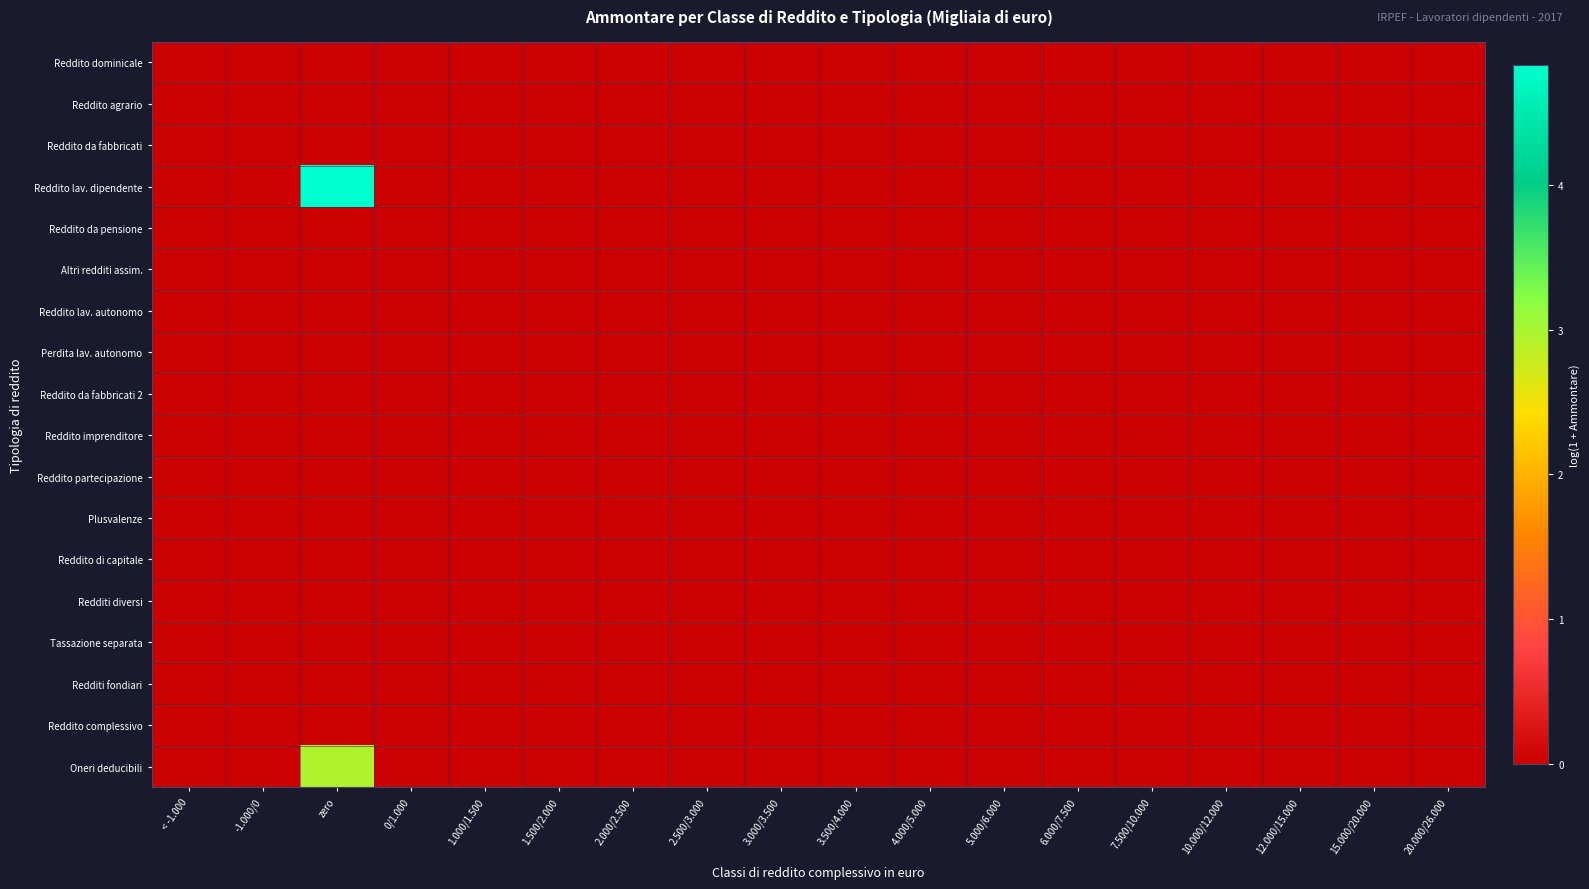

Reading right to left, what are all the values shown in this chart?

Reddito dominicale: 20.000/26.000=0.0	15.000/20.000=0.0	12.000/15.000=0.0	10.000/12.000=0.0	7.500/10.000=0.0	6.000/7.500=0.0	5.000/6.000=0.0	4.000/5.000=0.0	3.500/4.000=0.0	3.000/3.500=0.0	2.500/3.000=0.0	2.000/2.500=0.0	1.500/2.000=0.0	1.000/1.500=0.0	0/1.000=0.0	zero=0.0	-1.000/0=0.0	< -1.000=0.0
Reddito agrario: 20.000/26.000=0.0	15.000/20.000=0.0	12.000/15.000=0.0	10.000/12.000=0.0	7.500/10.000=0.0	6.000/7.500=0.0	5.000/6.000=0.0	4.000/5.000=0.0	3.500/4.000=0.0	3.000/3.500=0.0	2.500/3.000=0.0	2.000/2.500=0.0	1.500/2.000=0.0	1.000/1.500=0.0	0/1.000=0.0	zero=0.0	-1.000/0=0.0	< -1.000=0.0
Reddito da fabbricati: 20.000/26.000=0.0	15.000/20.000=0.0	12.000/15.000=0.0	10.000/12.000=0.0	7.500/10.000=0.0	6.000/7.500=0.0	5.000/6.000=0.0	4.000/5.000=0.0	3.500/4.000=0.0	3.000/3.500=0.0	2.500/3.000=0.0	2.000/2.500=0.0	1.500/2.000=0.0	1.000/1.500=0.0	0/1.000=0.0	zero=0.0	-1.000/0=0.0	< -1.000=0.0
Reddito lav. dipendente: 20.000/26.000=0.0	15.000/20.000=0.0	12.000/15.000=0.0	10.000/12.000=0.0	7.500/10.000=0.0	6.000/7.500=0.0	5.000/6.000=0.0	4.000/5.000=0.0	3.500/4.000=0.0	3.000/3.500=0.0	2.500/3.000=0.0	2.000/2.500=0.0	1.500/2.000=0.0	1.000/1.500=0.0	0/1.000=0.0	zero=4.8	-1.000/0=0.0	< -1.000=0.0
Reddito da pensione: 20.000/26.000=0.0	15.000/20.000=0.0	12.000/15.000=0.0	10.000/12.000=0.0	7.500/10.000=0.0	6.000/7.500=0.0	5.000/6.000=0.0	4.000/5.000=0.0	3.500/4.000=0.0	3.000/3.500=0.0	2.500/3.000=0.0	2.000/2.500=0.0	1.500/2.000=0.0	1.000/1.500=0.0	0/1.000=0.0	zero=0.0	-1.000/0=0.0	< -1.000=0.0
Altri redditi assim.: 20.000/26.000=0.0	15.000/20.000=0.0	12.000/15.000=0.0	10.000/12.000=0.0	7.500/10.000=0.0	6.000/7.500=0.0	5.000/6.000=0.0	4.000/5.000=0.0	3.500/4.000=0.0	3.000/3.500=0.0	2.500/3.000=0.0	2.000/2.500=0.0	1.500/2.000=0.0	1.000/1.500=0.0	0/1.000=0.0	zero=0.0	-1.000/0=0.0	< -1.000=0.0
Reddito lav. autonomo: 20.000/26.000=0.0	15.000/20.000=0.0	12.000/15.000=0.0	10.000/12.000=0.0	7.500/10.000=0.0	6.000/7.500=0.0	5.000/6.000=0.0	4.000/5.000=0.0	3.500/4.000=0.0	3.000/3.500=0.0	2.500/3.000=0.0	2.000/2.500=0.0	1.500/2.000=0.0	1.000/1.500=0.0	0/1.000=0.0	zero=0.0	-1.000/0=0.0	< -1.000=0.0
Perdita lav. autonomo: 20.000/26.000=0.0	15.000/20.000=0.0	12.000/15.000=0.0	10.000/12.000=0.0	7.500/10.000=0.0	6.000/7.500=0.0	5.000/6.000=0.0	4.000/5.000=0.0	3.500/4.000=0.0	3.000/3.500=0.0	2.500/3.000=0.0	2.000/2.500=0.0	1.500/2.000=0.0	1.000/1.500=0.0	0/1.000=0.0	zero=0.0	-1.000/0=0.0	< -1.000=0.0
Reddito da fabbricati 2: 20.000/26.000=0.0	15.000/20.000=0.0	12.000/15.000=0.0	10.000/12.000=0.0	7.500/10.000=0.0	6.000/7.500=0.0	5.000/6.000=0.0	4.000/5.000=0.0	3.500/4.000=0.0	3.000/3.500=0.0	2.500/3.000=0.0	2.000/2.500=0.0	1.500/2.000=0.0	1.000/1.500=0.0	0/1.000=0.0	zero=0.0	-1.000/0=0.0	< -1.000=0.0
Reddito imprenditore: 20.000/26.000=0.0	15.000/20.000=0.0	12.000/15.000=0.0	10.000/12.000=0.0	7.500/10.000=0.0	6.000/7.500=0.0	5.000/6.000=0.0	4.000/5.000=0.0	3.500/4.000=0.0	3.000/3.500=0.0	2.500/3.000=0.0	2.000/2.500=0.0	1.500/2.000=0.0	1.000/1.500=0.0	0/1.000=0.0	zero=0.0	-1.000/0=0.0	< -1.000=0.0
Reddito partecipazione: 20.000/26.000=0.0	15.000/20.000=0.0	12.000/15.000=0.0	10.000/12.000=0.0	7.500/10.000=0.0	6.000/7.500=0.0	5.000/6.000=0.0	4.000/5.000=0.0	3.500/4.000=0.0	3.000/3.500=0.0	2.500/3.000=0.0	2.000/2.500=0.0	1.500/2.000=0.0	1.000/1.500=0.0	0/1.000=0.0	zero=0.0	-1.000/0=0.0	< -1.000=0.0
Plusvalenze: 20.000/26.000=0.0	15.000/20.000=0.0	12.000/15.000=0.0	10.000/12.000=0.0	7.500/10.000=0.0	6.000/7.500=0.0	5.000/6.000=0.0	4.000/5.000=0.0	3.500/4.000=0.0	3.000/3.500=0.0	2.500/3.000=0.0	2.000/2.500=0.0	1.500/2.000=0.0	1.000/1.500=0.0	0/1.000=0.0	zero=0.0	-1.000/0=0.0	< -1.000=0.0
Reddito di capitale: 20.000/26.000=0.0	15.000/20.000=0.0	12.000/15.000=0.0	10.000/12.000=0.0	7.500/10.000=0.0	6.000/7.500=0.0	5.000/6.000=0.0	4.000/5.000=0.0	3.500/4.000=0.0	3.000/3.500=0.0	2.500/3.000=0.0	2.000/2.500=0.0	1.500/2.000=0.0	1.000/1.500=0.0	0/1.000=0.0	zero=0.0	-1.000/0=0.0	< -1.000=0.0
Redditi diversi: 20.000/26.000=0.0	15.000/20.000=0.0	12.000/15.000=0.0	10.000/12.000=0.0	7.500/10.000=0.0	6.000/7.500=0.0	5.000/6.000=0.0	4.000/5.000=0.0	3.500/4.000=0.0	3.000/3.500=0.0	2.500/3.000=0.0	2.000/2.500=0.0	1.500/2.000=0.0	1.000/1.500=0.0	0/1.000=0.0	zero=0.0	-1.000/0=0.0	< -1.000=0.0
Tassazione separata: 20.000/26.000=0.0	15.000/20.000=0.0	12.000/15.000=0.0	10.000/12.000=0.0	7.500/10.000=0.0	6.000/7.500=0.0	5.000/6.000=0.0	4.000/5.000=0.0	3.500/4.000=0.0	3.000/3.500=0.0	2.500/3.000=0.0	2.000/2.500=0.0	1.500/2.000=0.0	1.000/1.500=0.0	0/1.000=0.0	zero=0.0	-1.000/0=0.0	< -1.000=0.0
Redditi fondiari: 20.000/26.000=0.0	15.000/20.000=0.0	12.000/15.000=0.0	10.000/12.000=0.0	7.500/10.000=0.0	6.000/7.500=0.0	5.000/6.000=0.0	4.000/5.000=0.0	3.500/4.000=0.0	3.000/3.500=0.0	2.500/3.000=0.0	2.000/2.500=0.0	1.500/2.000=0.0	1.000/1.500=0.0	0/1.000=0.0	zero=0.0	-1.000/0=0.0	< -1.000=0.0
Reddito complessivo: 20.000/26.000=0.0	15.000/20.000=0.0	12.000/15.000=0.0	10.000/12.000=0.0	7.500/10.000=0.0	6.000/7.500=0.0	5.000/6.000=0.0	4.000/5.000=0.0	3.500/4.000=0.0	3.000/3.500=0.0	2.500/3.000=0.0	2.000/2.500=0.0	1.500/2.000=0.0	1.000/1.500=0.0	0/1.000=0.0	zero=0.0	-1.000/0=0.0	< -1.000=0.0
Oneri deducibili: 20.000/26.000=0.0	15.000/20.000=0.0	12.000/15.000=0.0	10.000/12.000=0.0	7.500/10.000=0.0	6.000/7.500=0.0	5.000/6.000=0.0	4.000/5.000=0.0	3.500/4.000=0.0	3.000/3.500=0.0	2.500/3.000=0.0	2.000/2.500=0.0	1.500/2.000=0.0	1.000/1.500=0.0	0/1.000=0.0	zero=2.9	-1.000/0=0.0	< -1.000=0.0